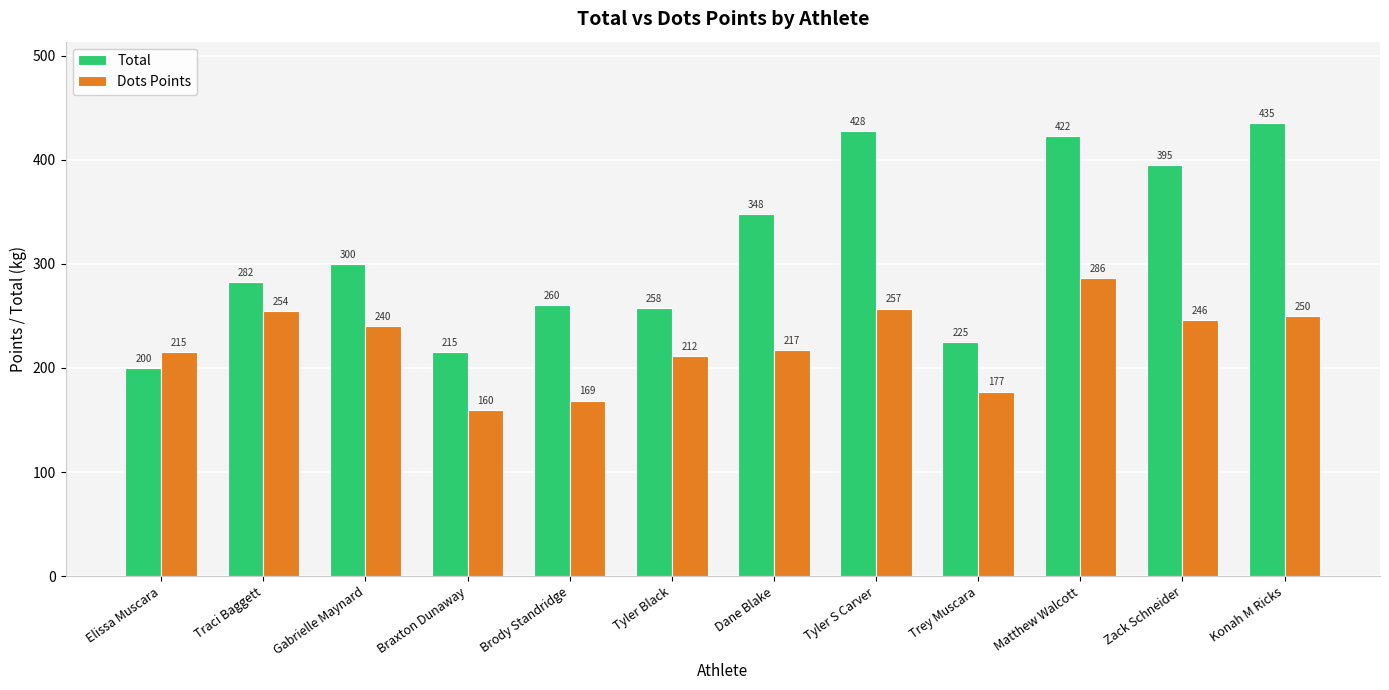

What is the label of the 9th bar from the left?

Trey Muscara